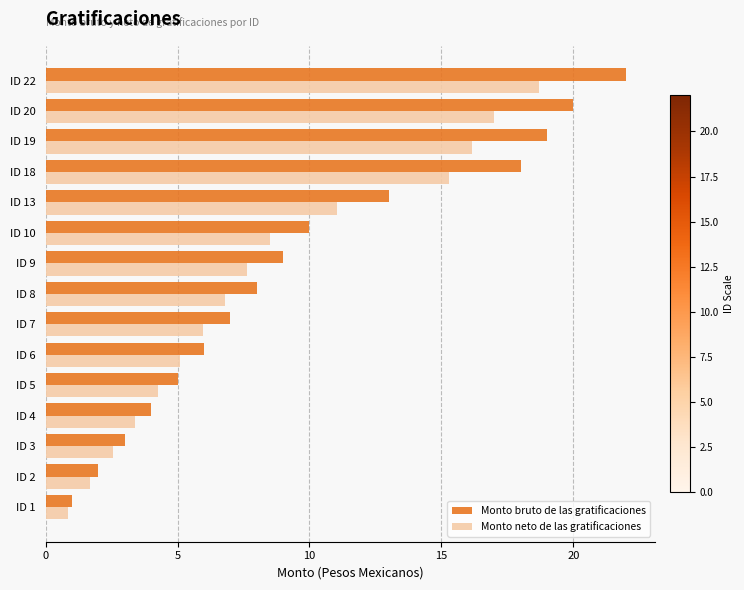

Which series has the largest range (max minus min)?

Monto bruto de las gratificaciones